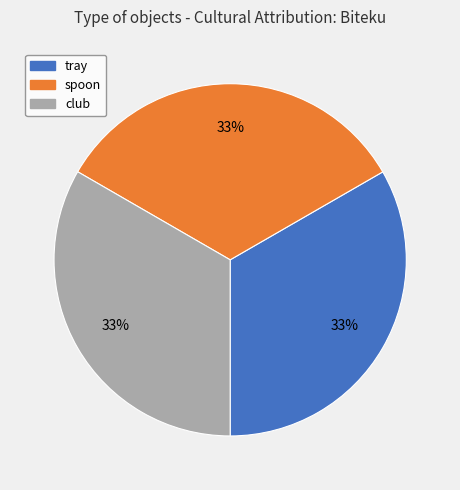

Combined, do club and tray account for over 50%?

Yes